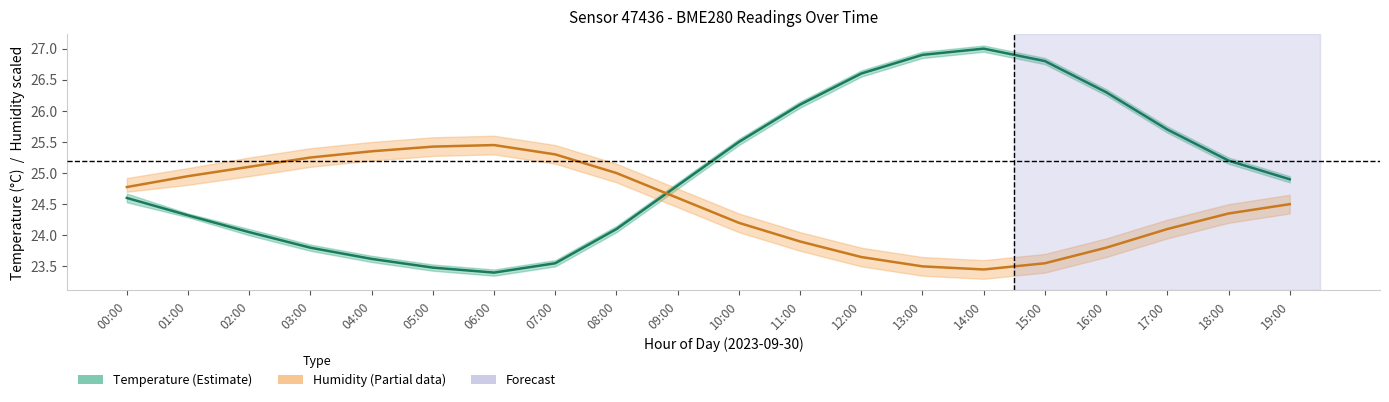

Which has a higher value, 11:00 or 13:00?

13:00